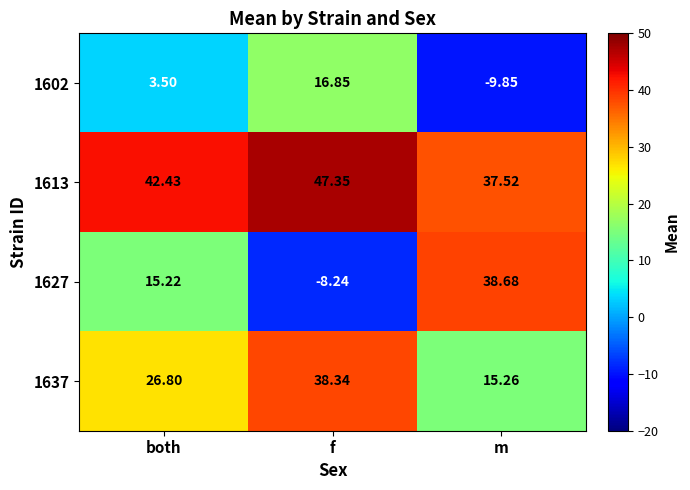

What is the spread (max minus min) of values at m?

48.5